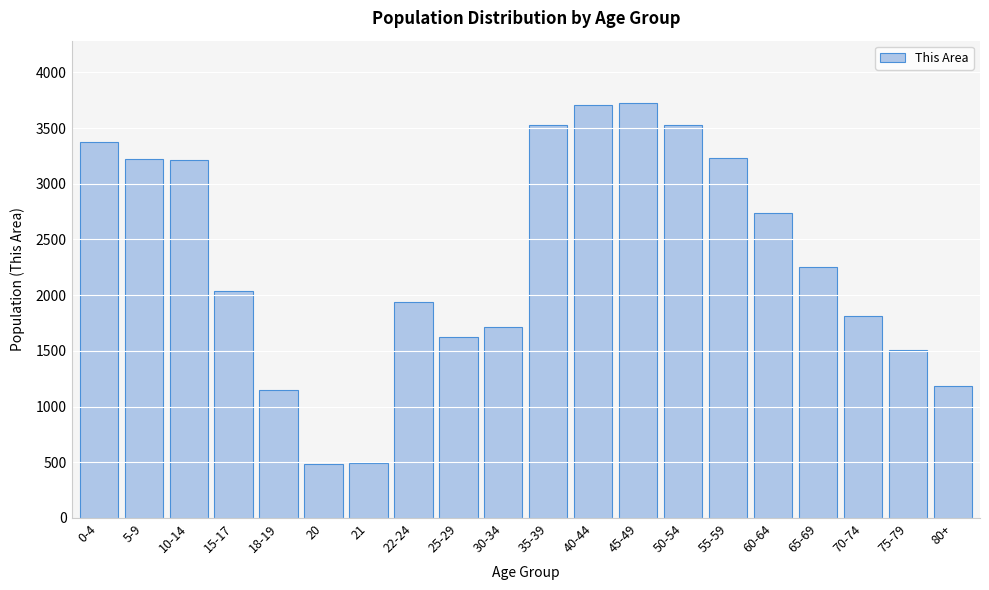

At which label is the value closest to 2103?

15-17